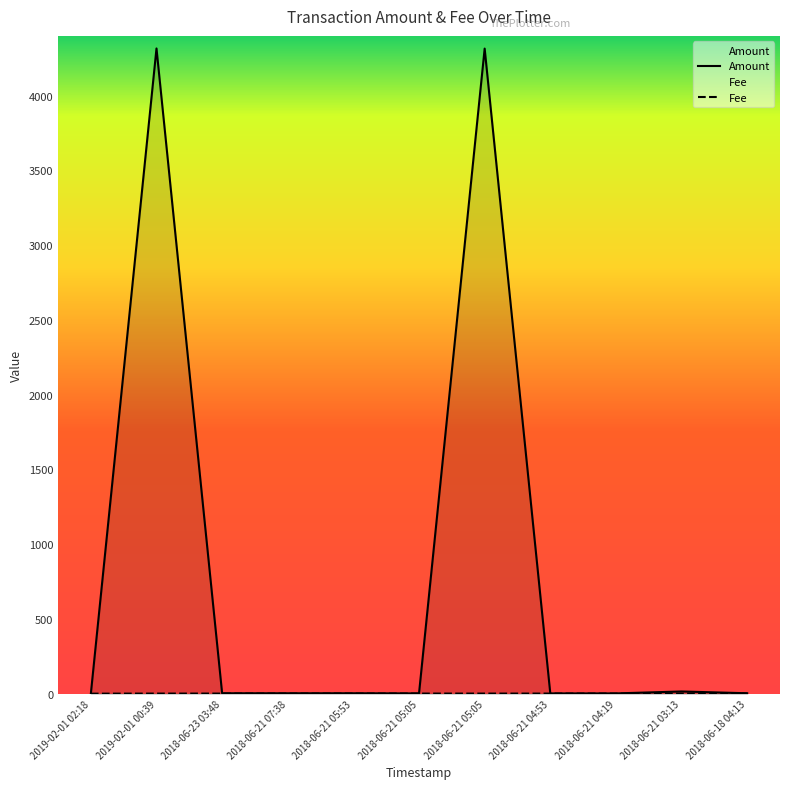

How many data points in Amount are above 3?

3